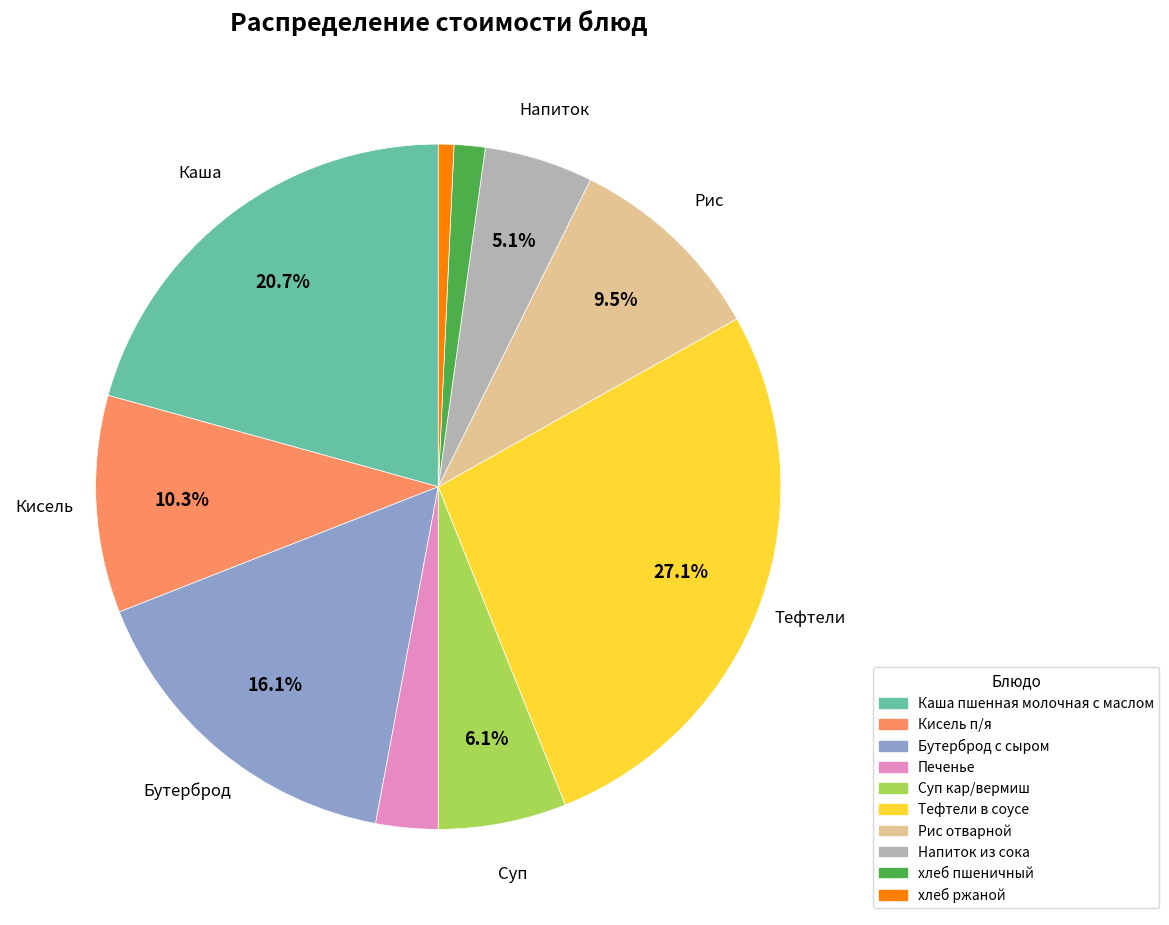

Is Бутерброд с сыром the majority of the pie?

No